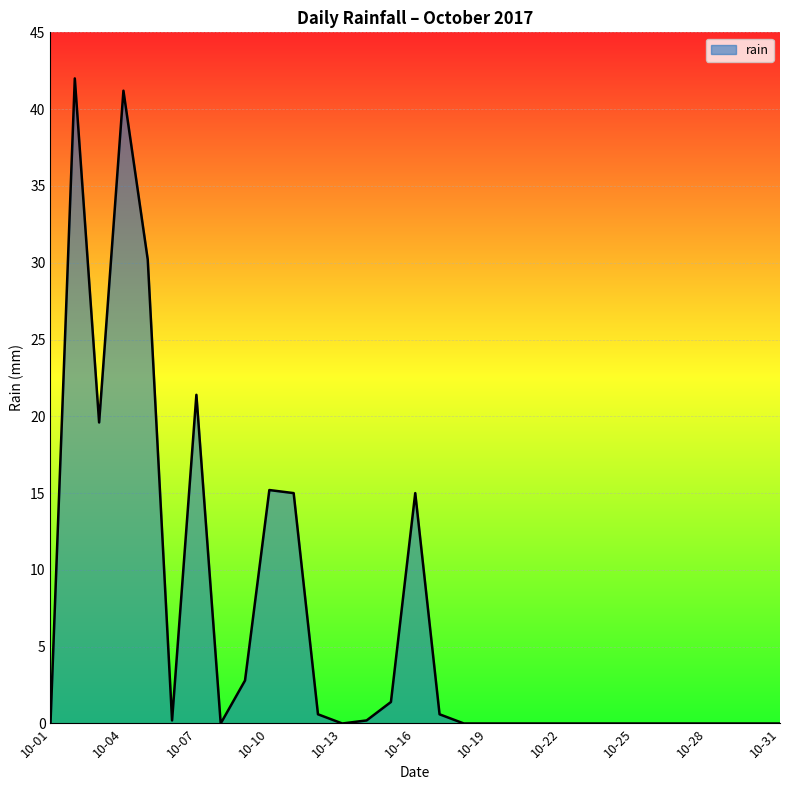

What is the difference between the maximum and minimum values?

42.0